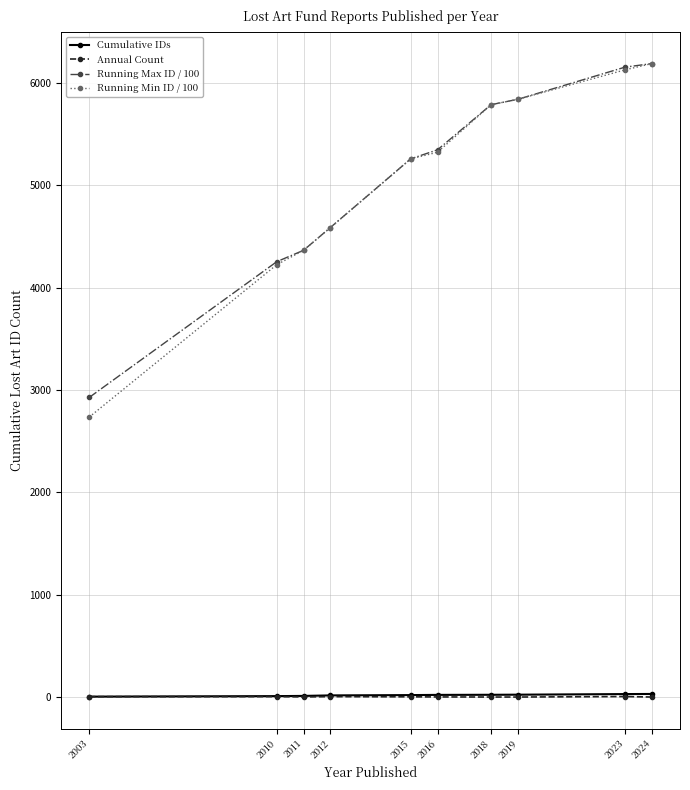

What is the maximum value shown in the chart?

6187.7